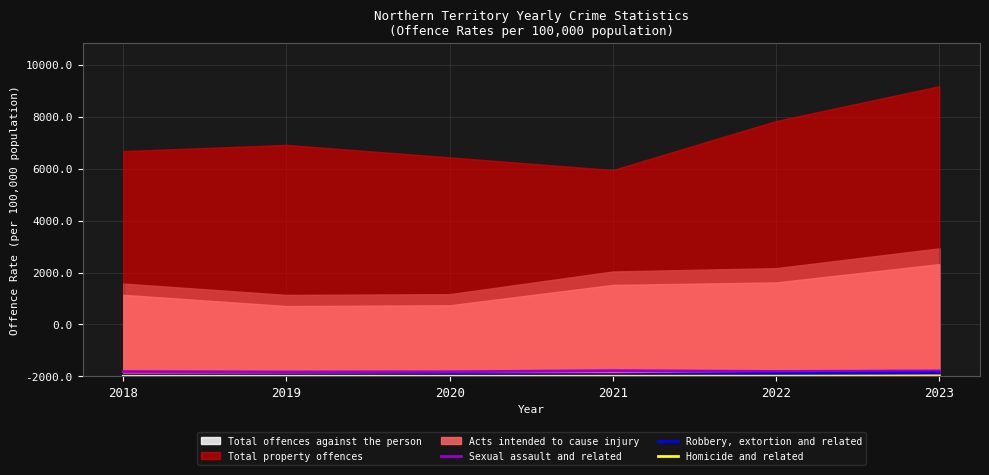

The value of Robbery, extortion and related at 2023 is 31.9. True or false?

False